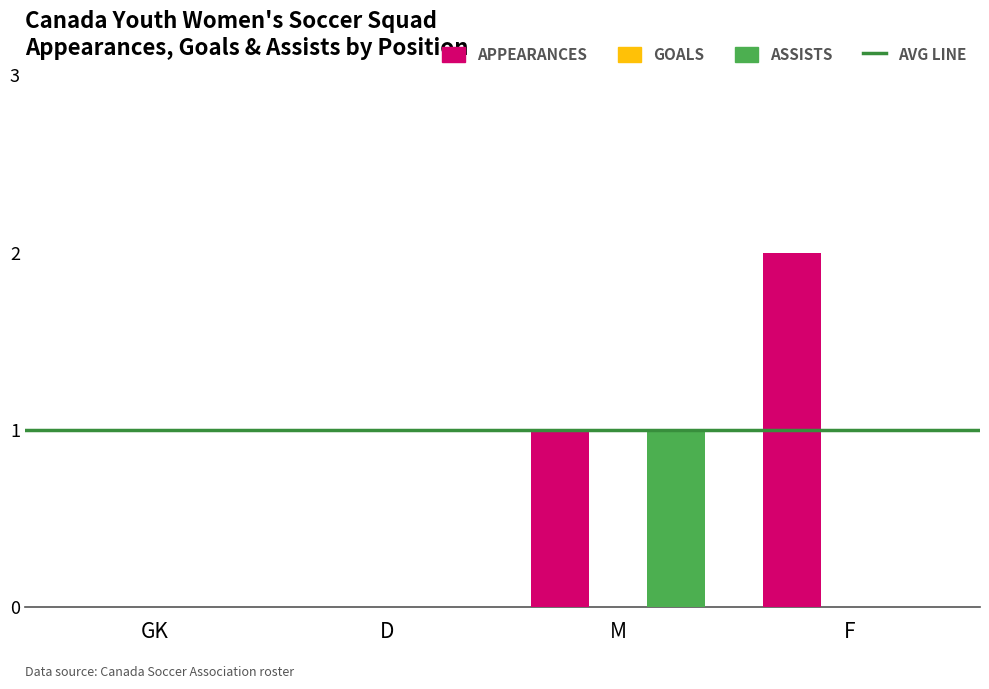

At which category does the chart reach its peak across all series?

F